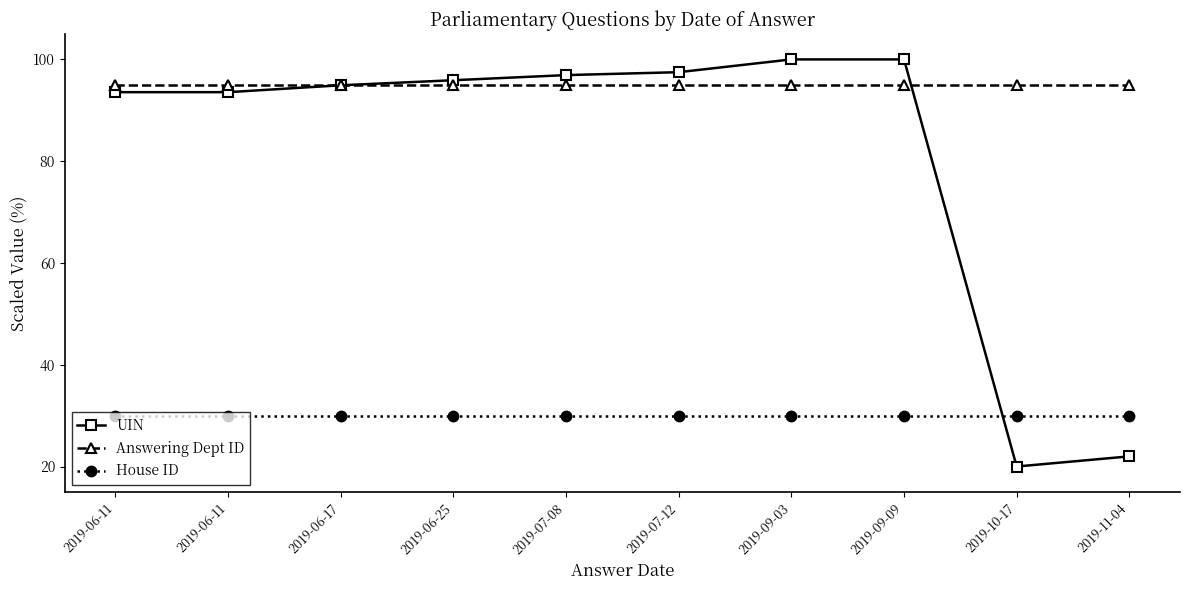

Which series ends up on top after the final intersection of House ID and UIN?

House ID